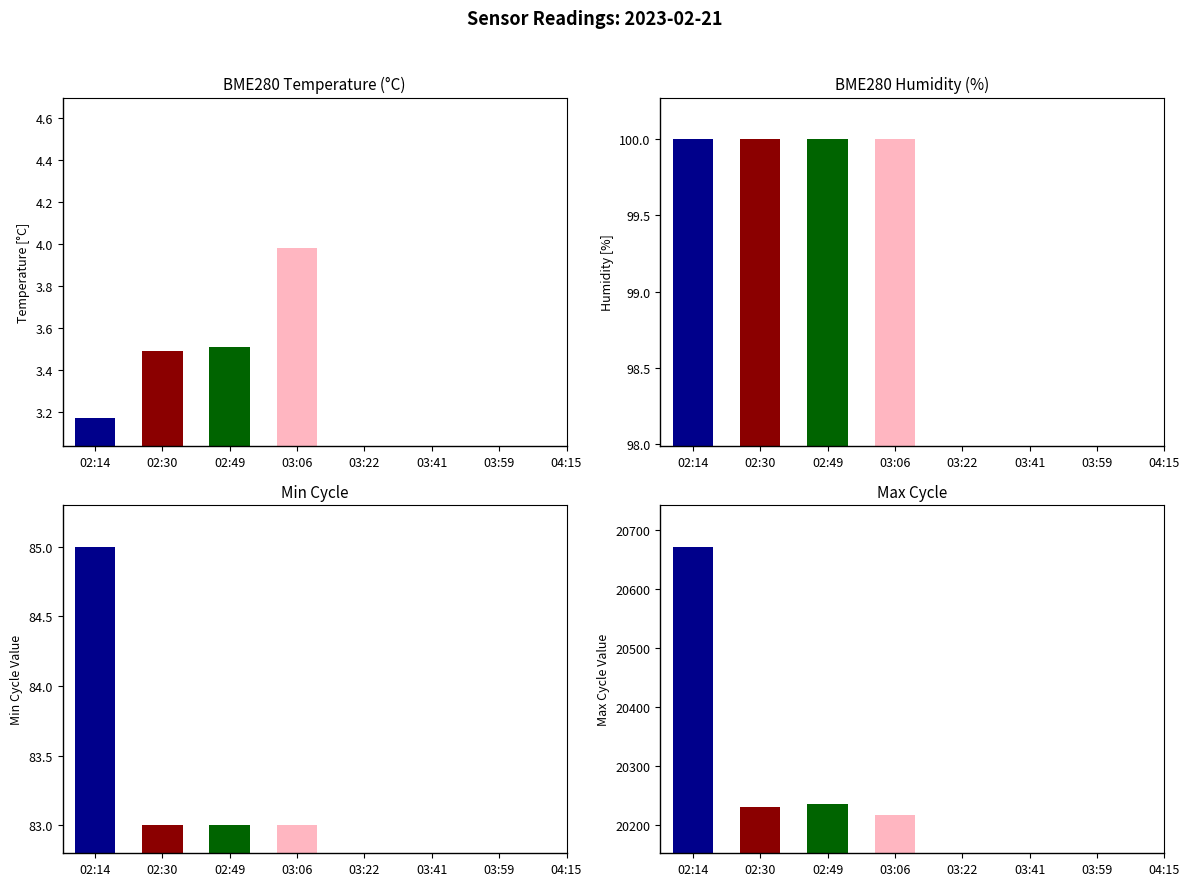

List the series in order of their peak value, lowest first.

BME280_temperature, Min_cycle, BME280_humidity, Max_cycle